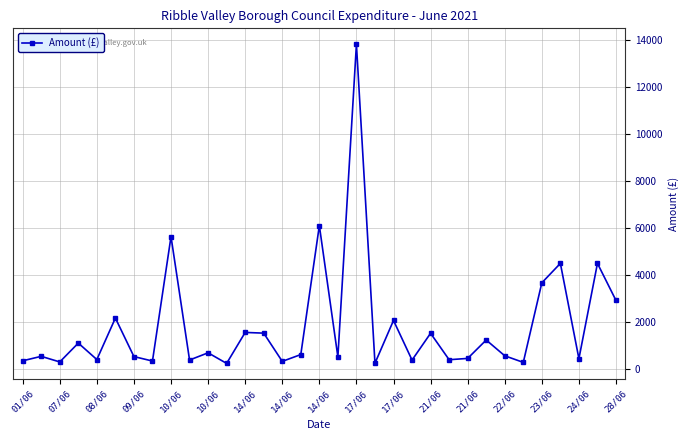

How many lines are shown in the chart?

1